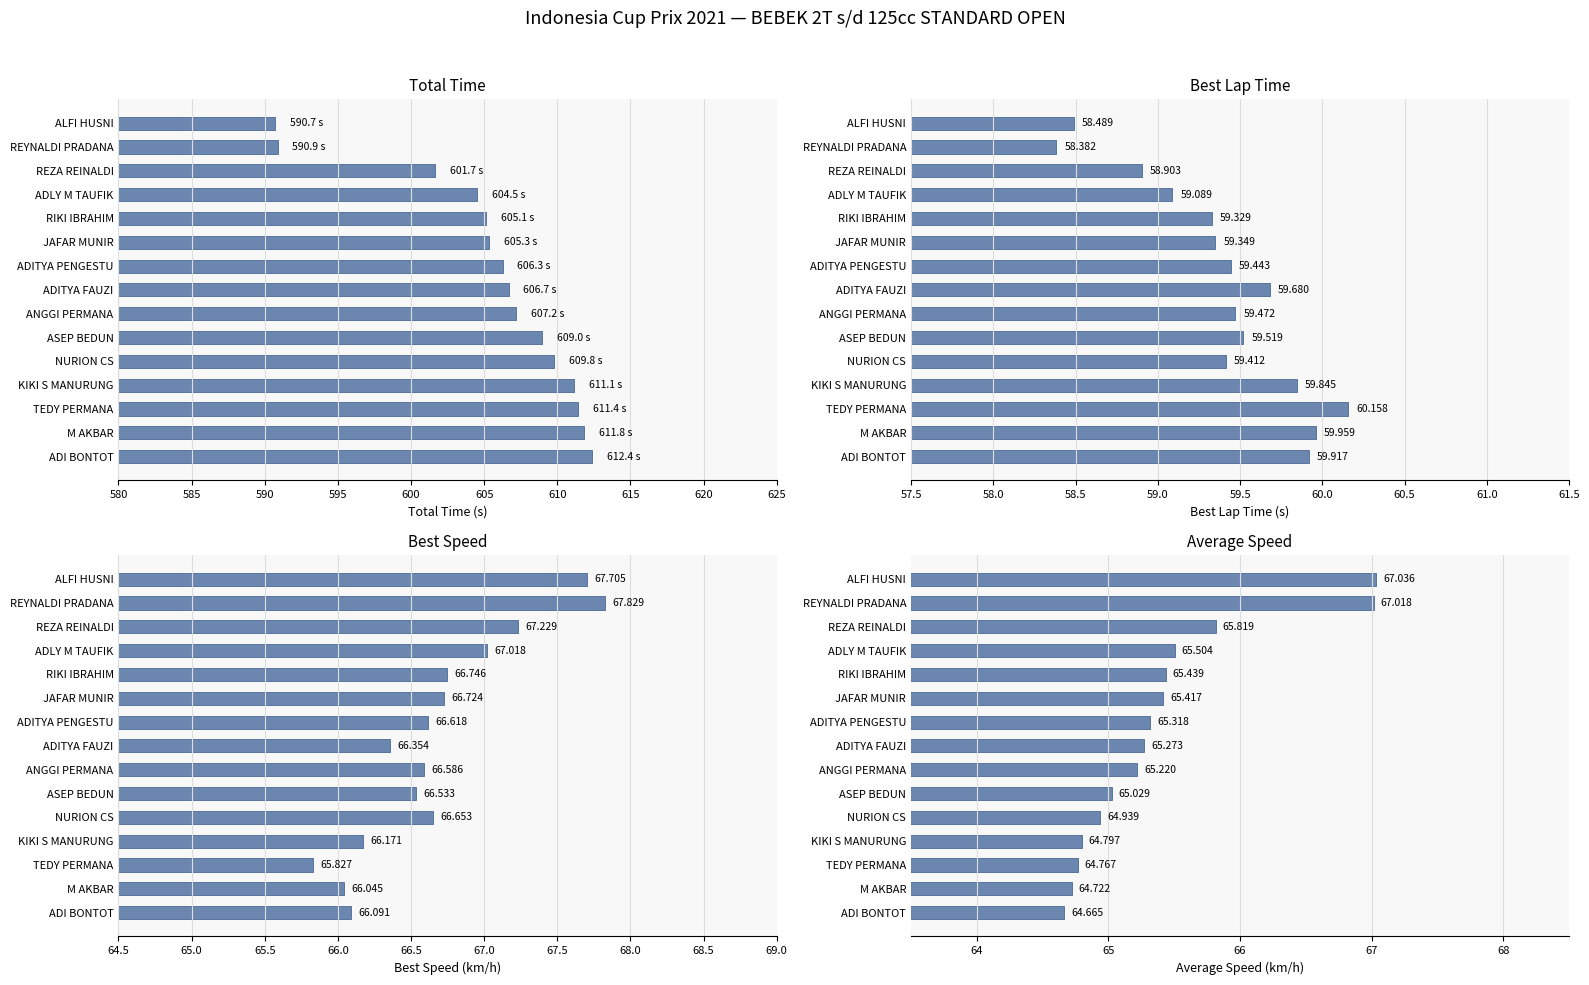

The value of Best Speed at ANGGI PERMANA is 94.8. True or false?

False